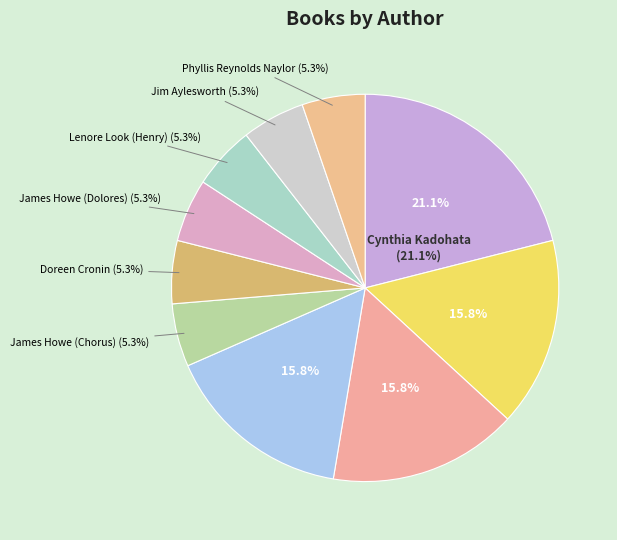

What is the smallest slice in the pie chart?

James Howe (20539048) - Chorus